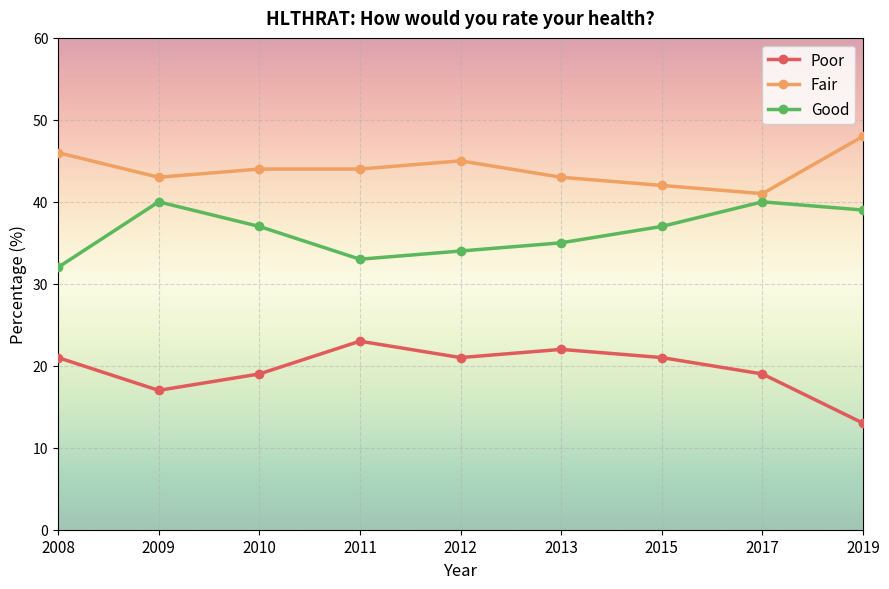

Is it true that Poor equals 21 at 2008?

True